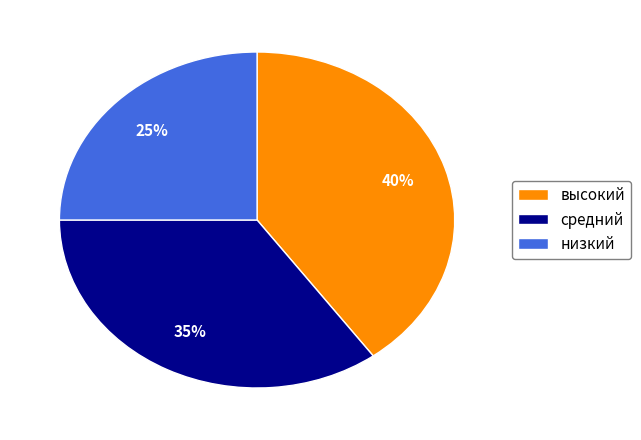

Count the number of slices in the pie.

3